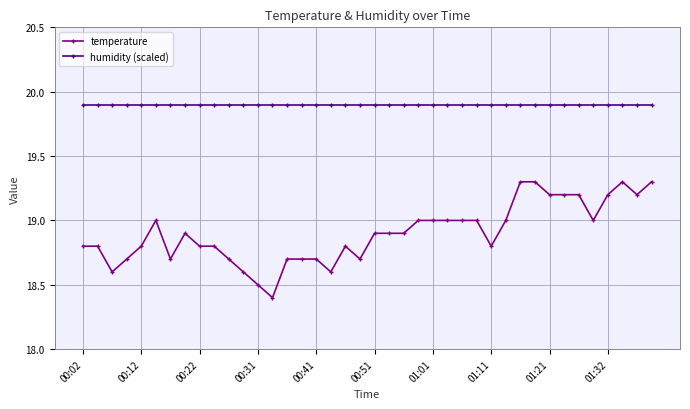

Which series has the largest range (max minus min)?

temperature